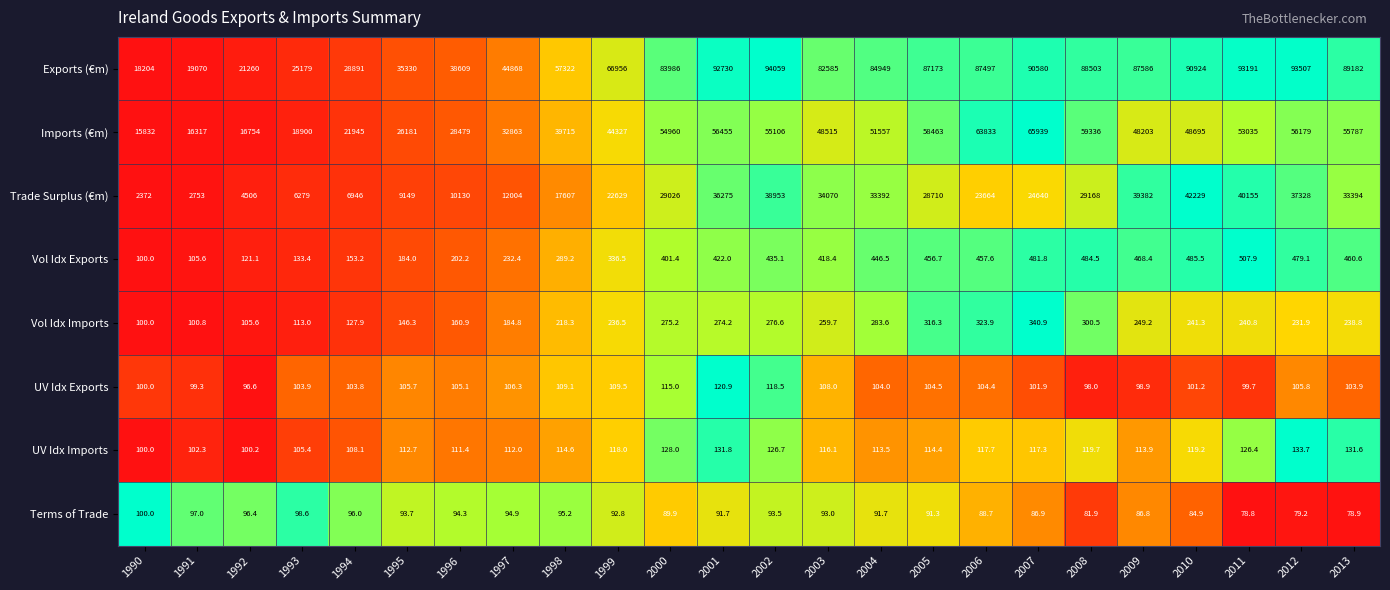

At which label does UV Idx Exports first exceed 104?

1995